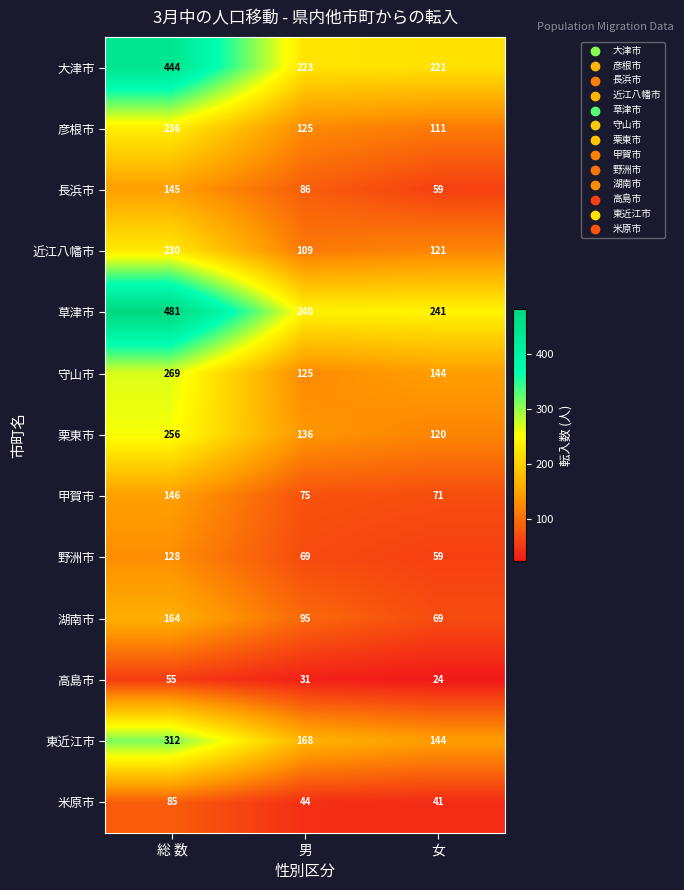

What is the sum of all 湖南市 values?

328